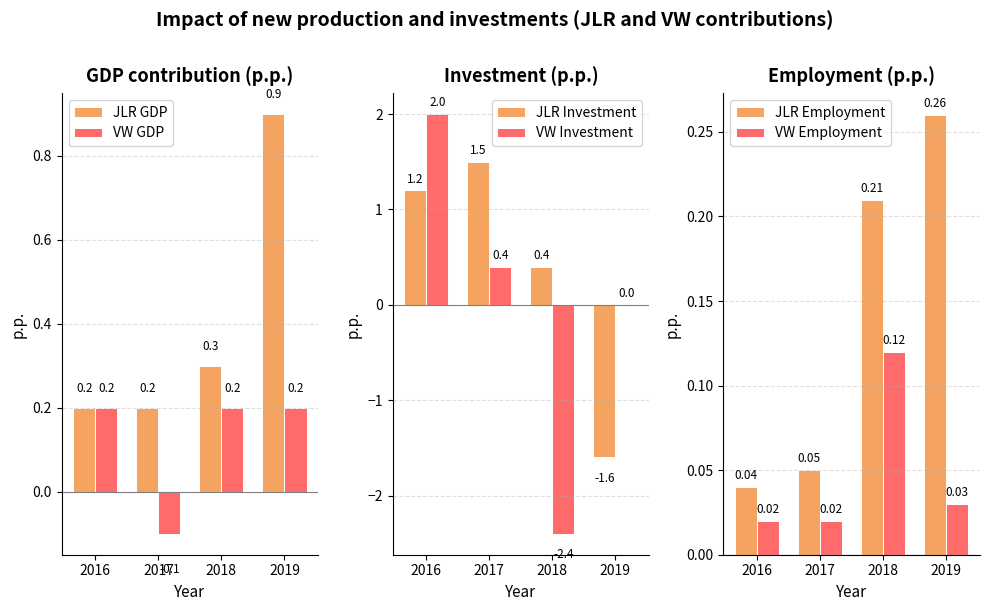

What is the minimum value shown in the chart?

-2.4